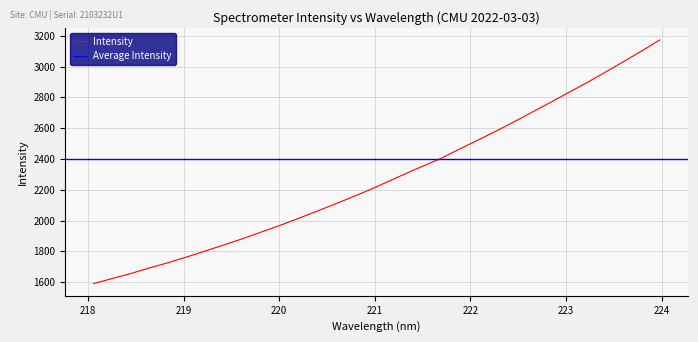

List the labels in order of value, smallest first.

218.0596, 218.2508, 218.442, 218.6332, 218.8244, 219.0156, 219.2067, 219.3979, 219.589, 219.7801, 219.9712, 220.1623, 220.3533, 220.5444, 220.7354, 220.9264, 221.1174, 221.3083, 221.4993, 221.6902, 221.8812, 222.0721, 222.263, 222.4538, 222.6447, 222.8355, 223.0264, 223.2172, 223.408, 223.5987, 223.7895, 223.9802